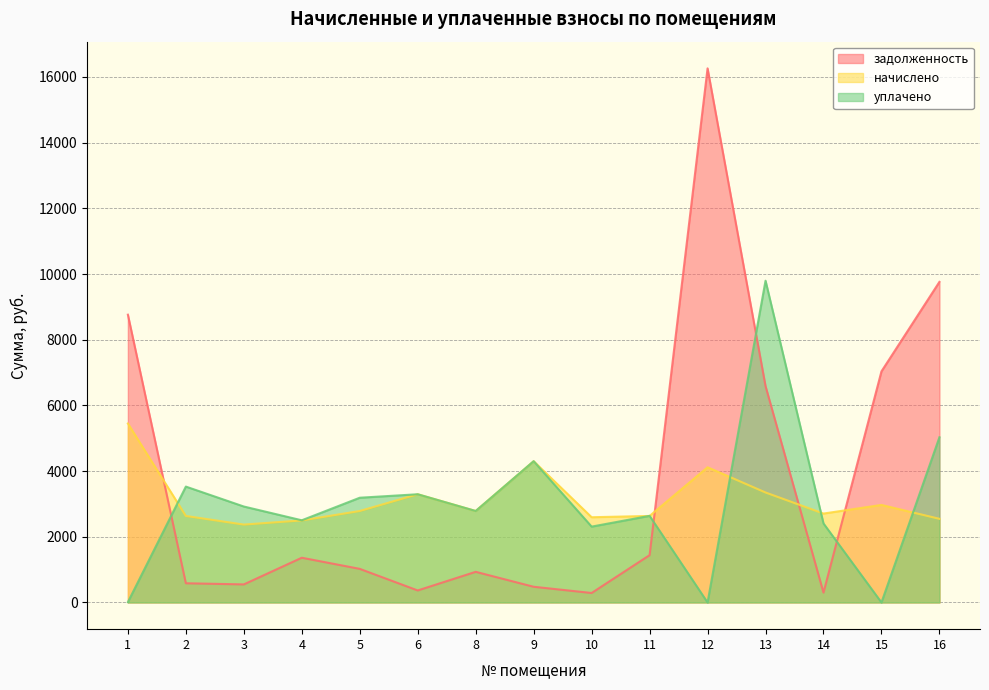

True or false: задолженность has a value of 549.6 at 3.

True